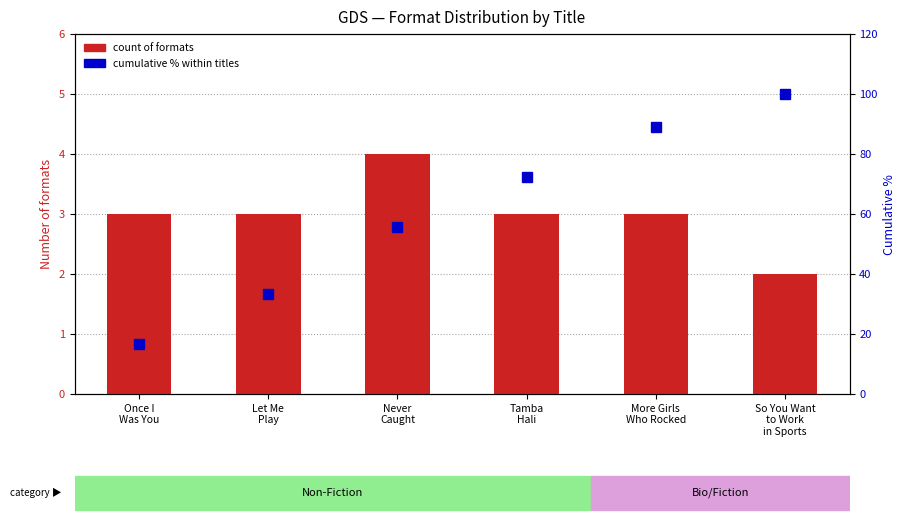

What is the minimum value shown in the chart?

2.0